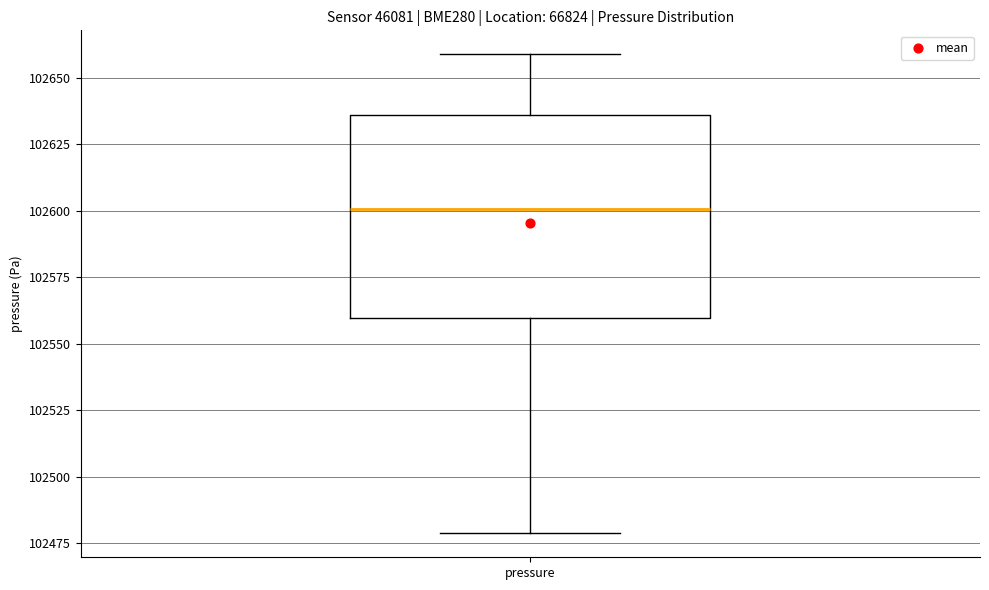

Read this box plot against the y-axis: the position of the median line, the range covered by the box, and the ends of both whiskers. The values are not printed on the chart, so give them approximately, as read against the axis.

median 102600, box 102560 to 102635, whiskers 102480 to 102660